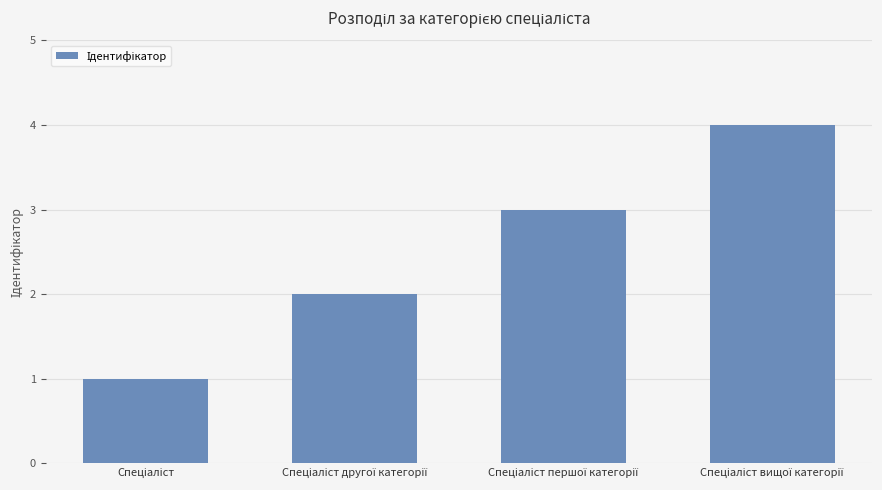

What is the sum of all values?

10